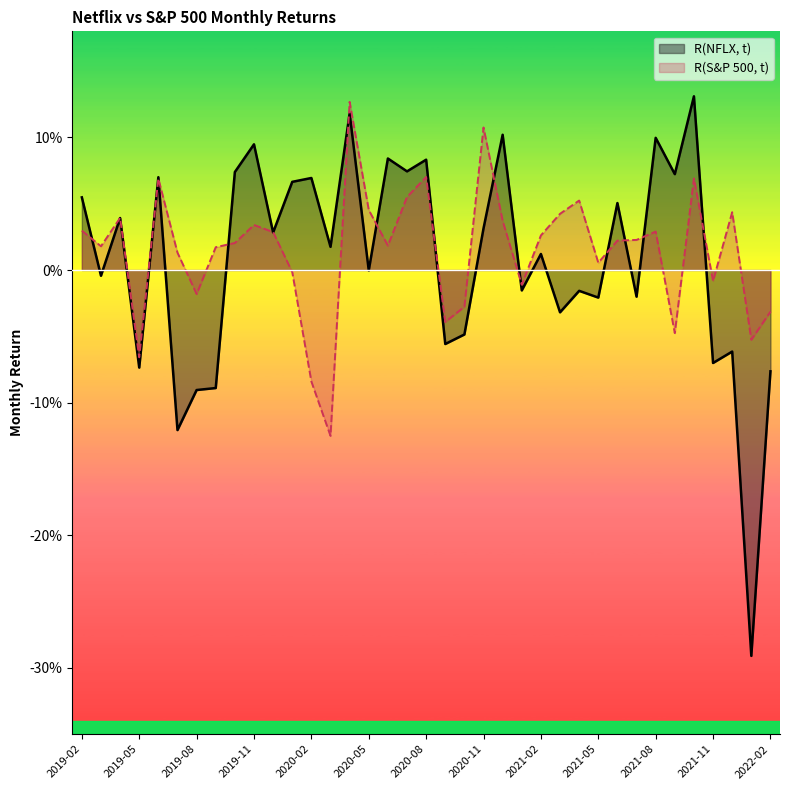

What is the label of the 12th point from the left?

2020-01